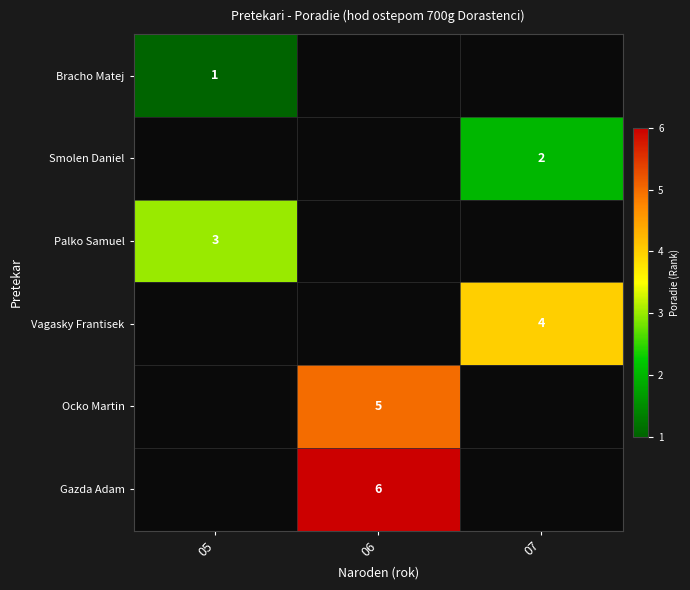

The Gazda Adam series shows 3 at 06. True or false?

False